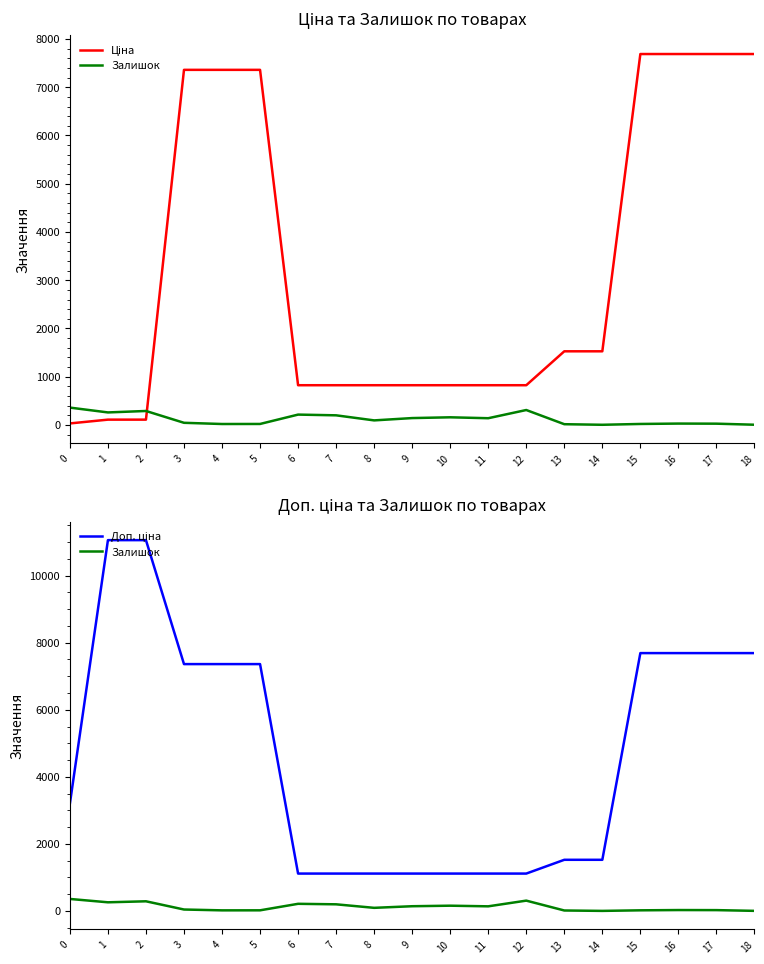

Reading left to right, transcribe all the data shown in this chart.

Ціна: 32.0	110.5	110.5	7360.2	7360.2	7360.2	823.9	823.9	823.9	823.9	823.9	823.9	823.9	1526.8	1526.8	7688.0	7688.0	7688.0	7688.0
Залишок: 360.0	260.0	290.0	45.0	20.0	21.0	215.0	200.0	95.0	143.0	159.0	140.0	310.0	16.0	4.0	21.0	29.0	27.0	5.0
Доп. ціна: 3205.0	11055.0	11055.0	7360.2	7360.2	7360.2	1116.5	1116.5	1116.5	1116.5	1116.5	1116.5	1116.5	1527.0	1527.0	7688.0	7688.0	7688.0	7688.0